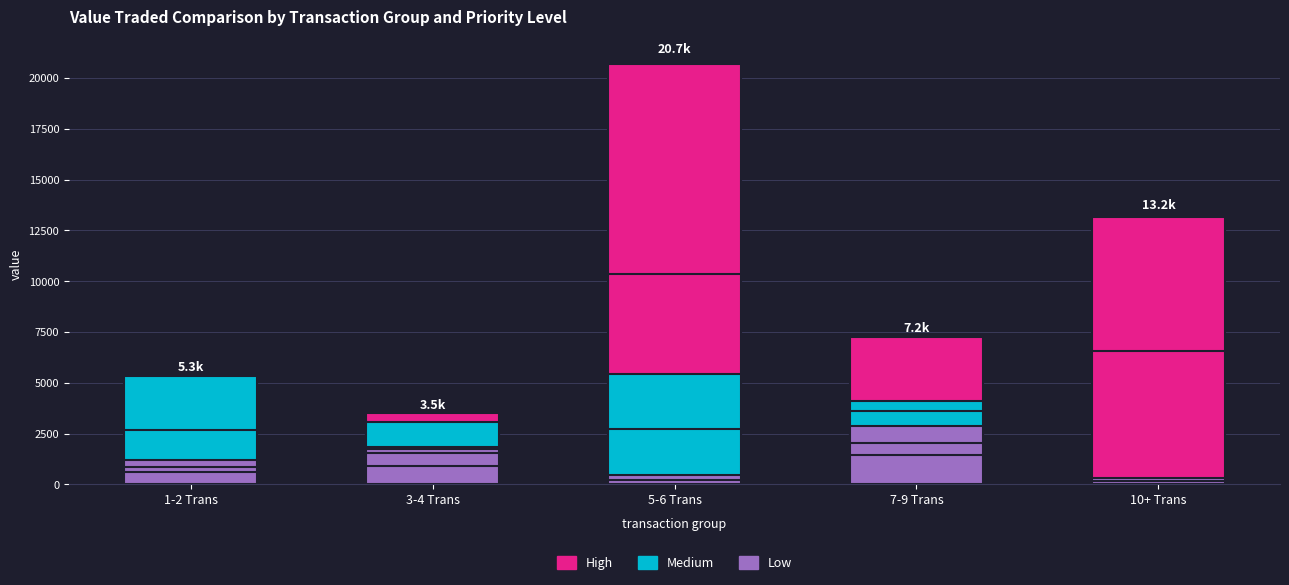

How many data points does each series have?

5